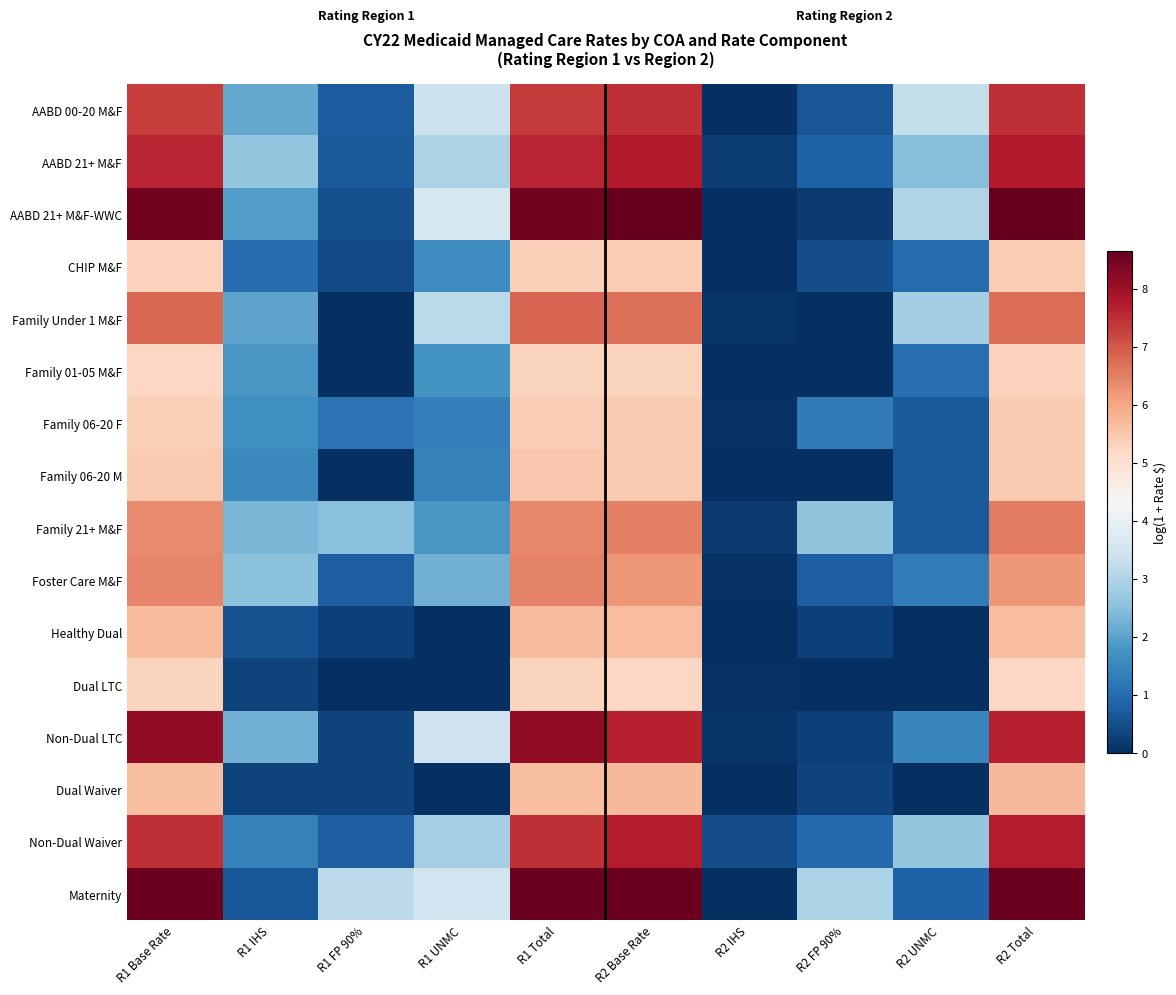

Between R2 IHS and R2 FP 90%, which is larger?

R2 FP 90%